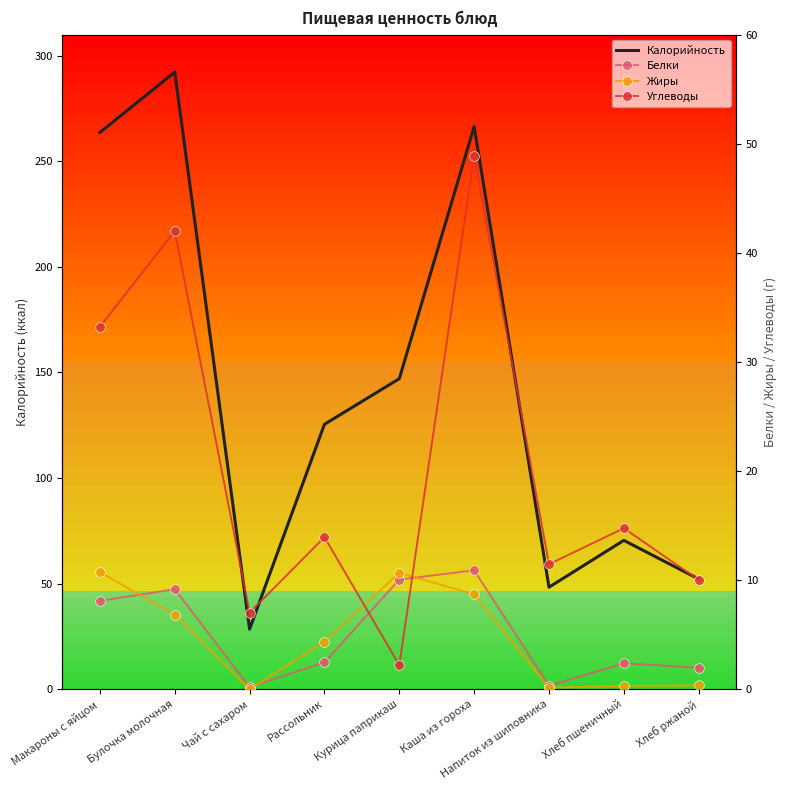

What is the value of the Калорийность point at the 4th from the left?

125.5